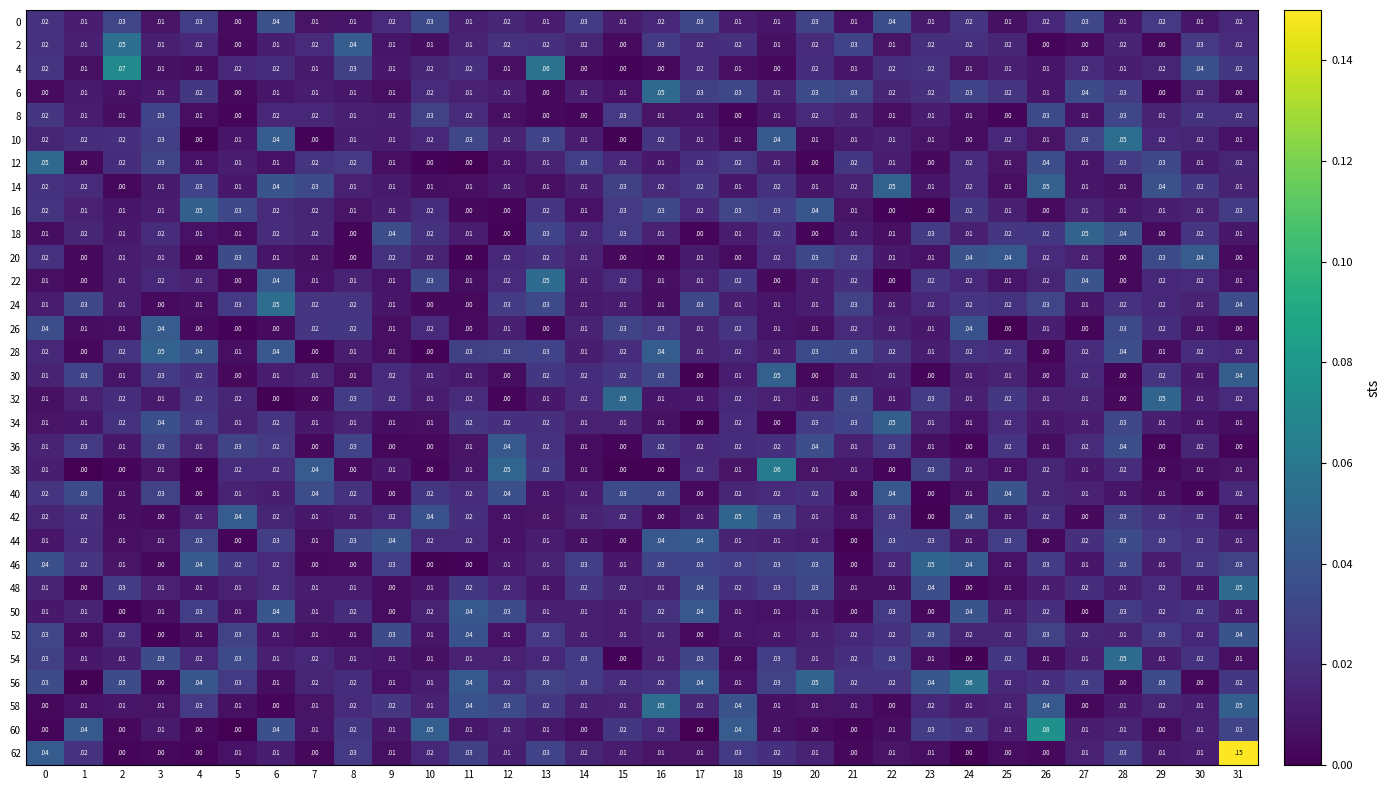

Is the value of 12 at 3 greater than the value of 16 at 3?

Yes